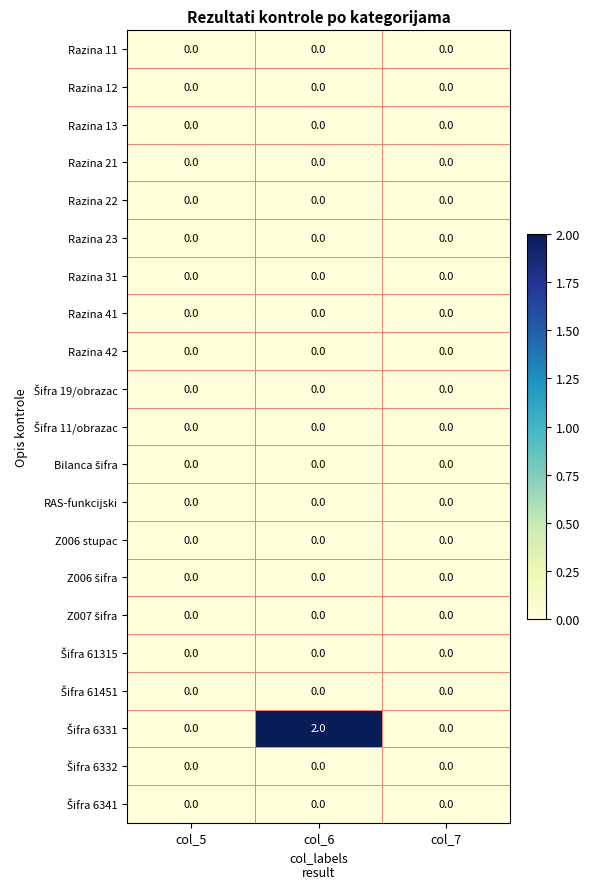

Which label corresponds to the largest value in the chart?

col_6